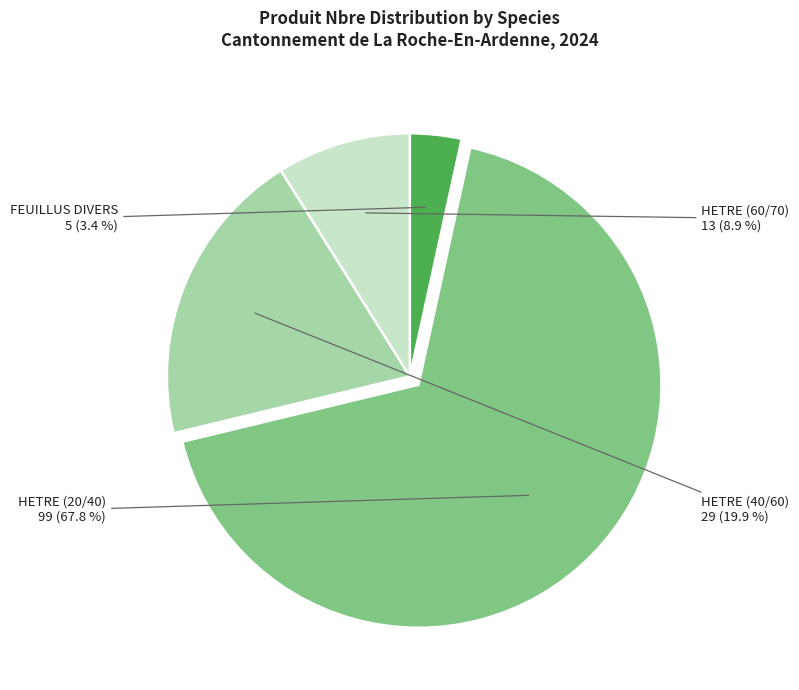

How many slices are in this pie chart?

4